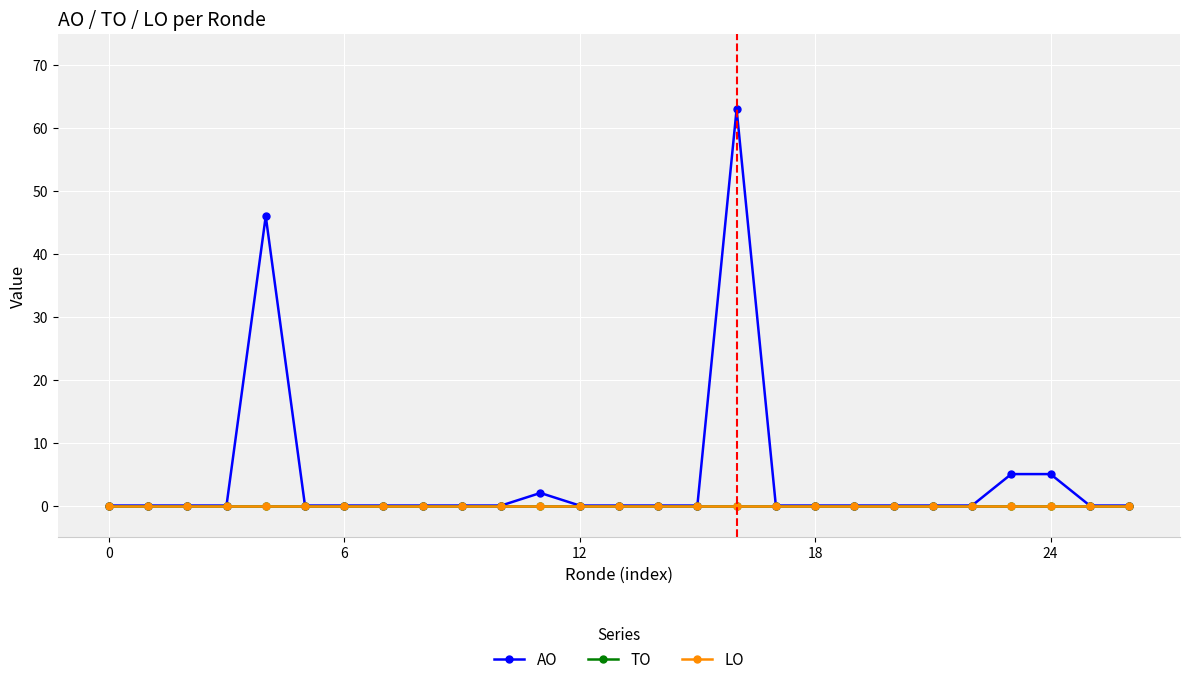

How many lines are shown in the chart?

3